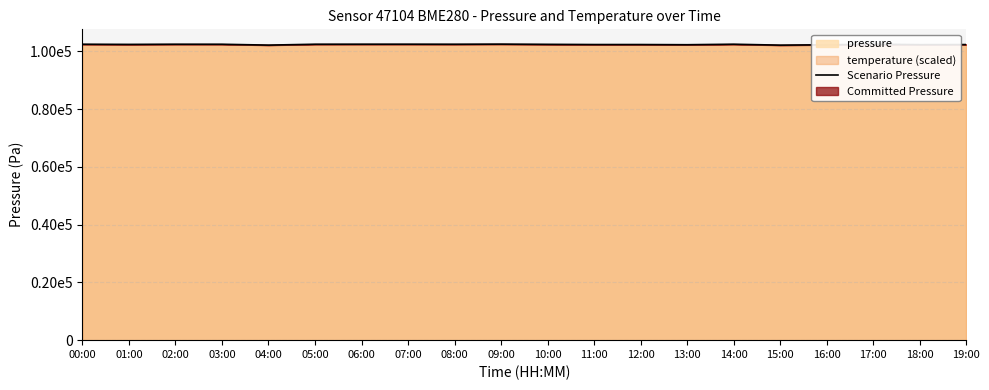

Which category has the lowest value across all series?

15:00